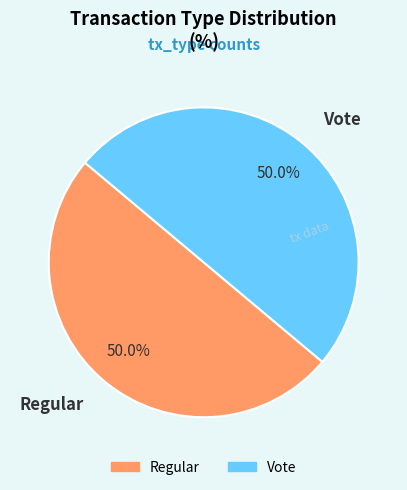

What is the ratio of the value at Vote to the value at Regular?

1.0